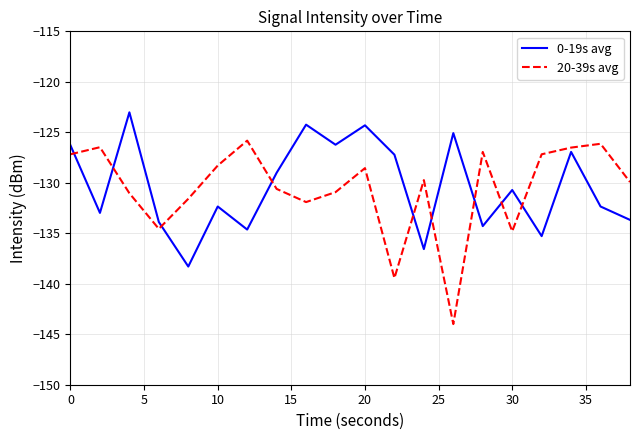

Rank the series by their maximum value, from lowest to highest.

20-39s avg, 0-19s avg